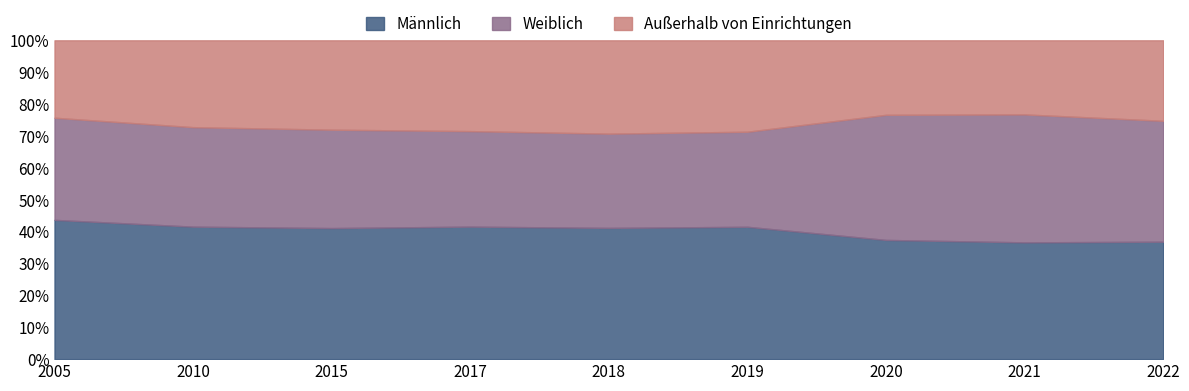

The value of ausserhalb at 2005 is 13118. True or false?

False